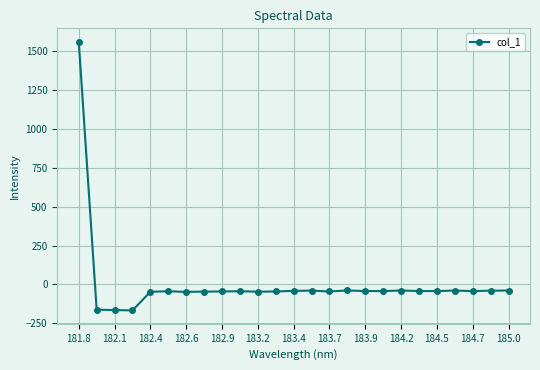

What is the difference between the maximum and minimum values?

1726.5